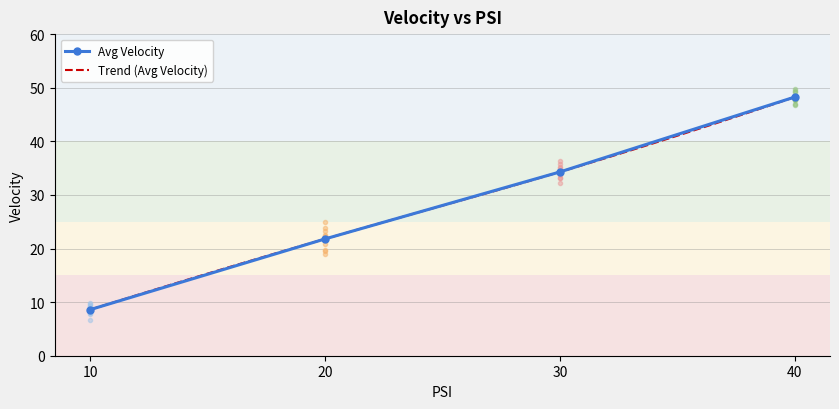

List the labels in order of value, largest first.

40, 30, 20, 10